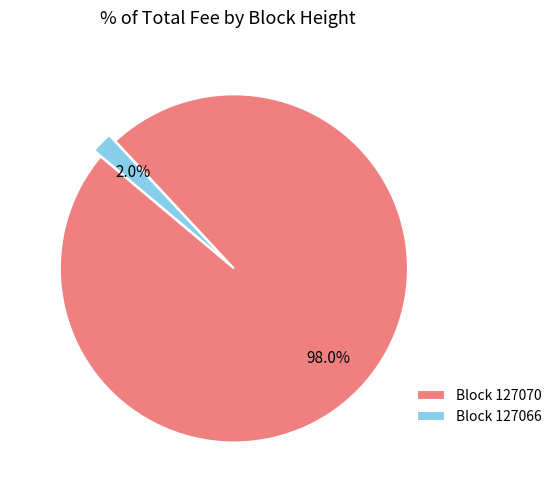

Count the number of slices in the pie.

2